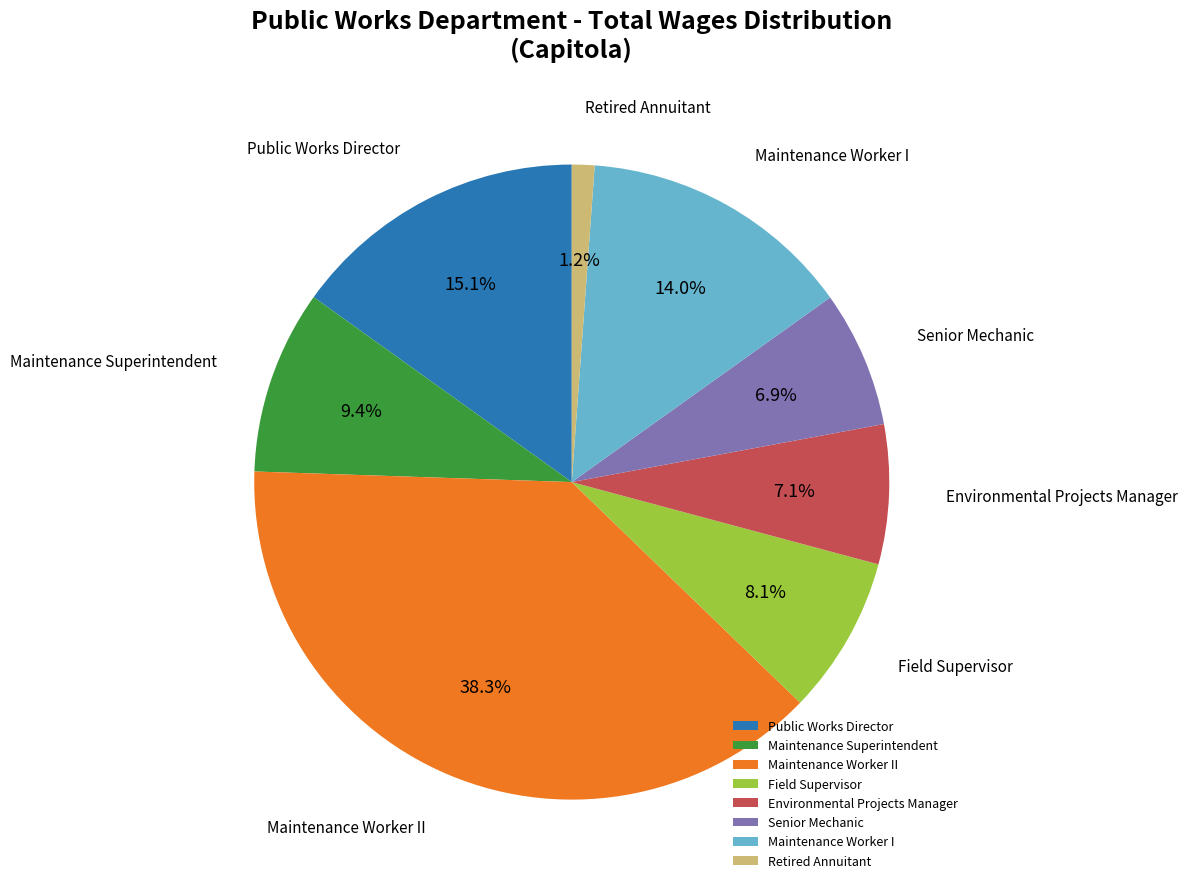

Approximately how many times larger is the value at Public Works Director compared to Field Supervisor?

1.9